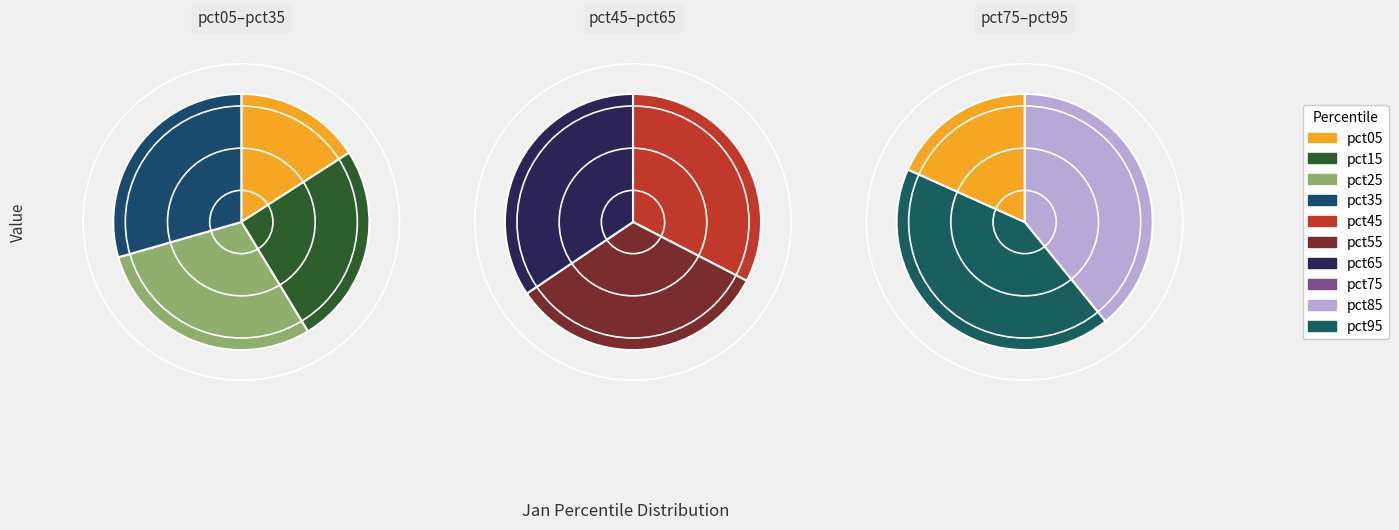

Rank the categories by value from highest to lowest.

pct85, pct35, pct25, pct75, pct65, pct55, pct45, pct15, pct05, pct95